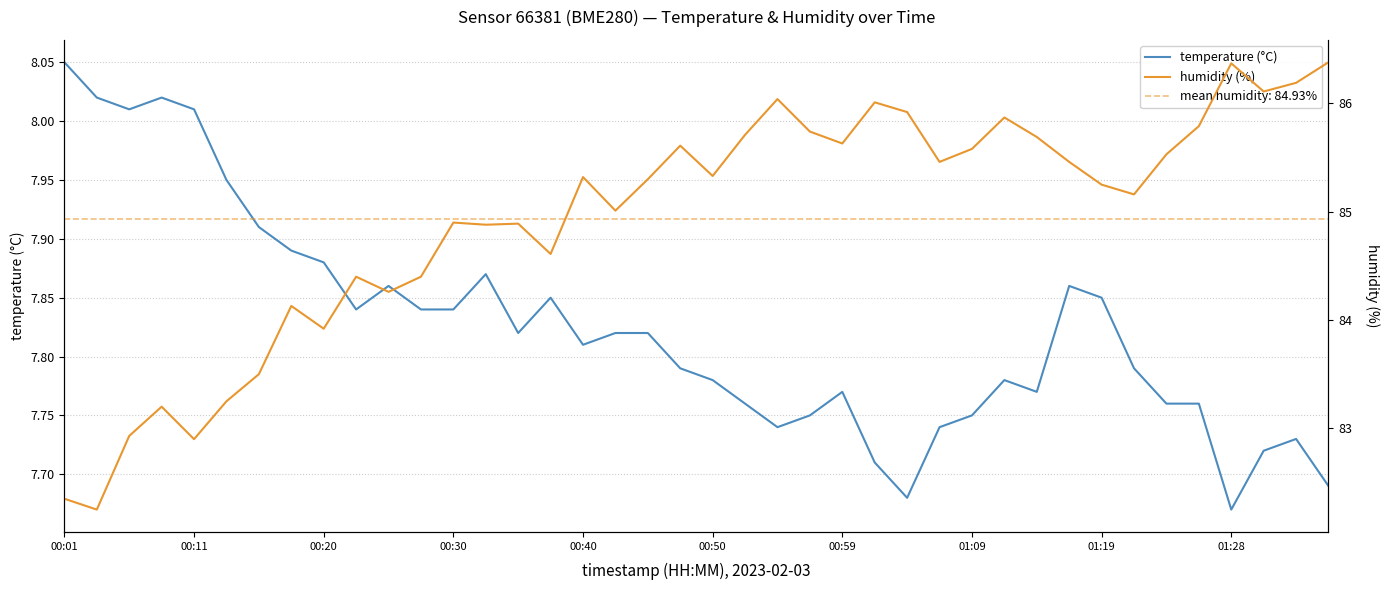

Is it true that temperature (°C) equals 14.2 at 00:01?

False